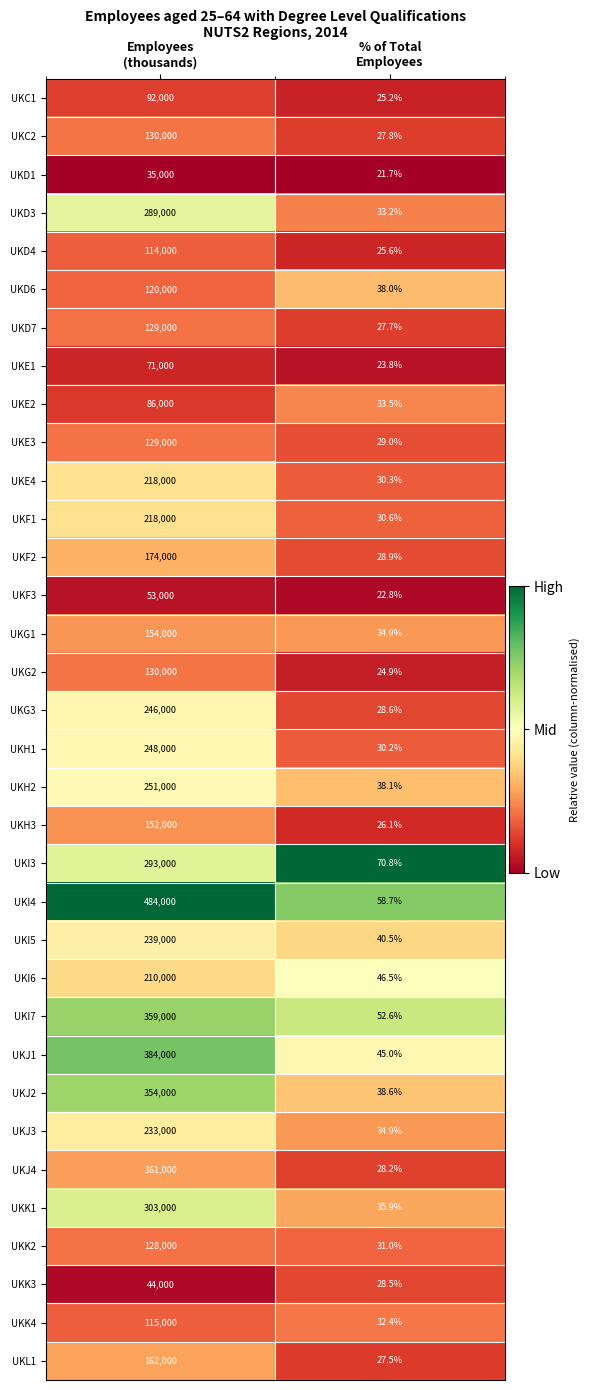

What is the minimum value shown in the chart?

21.7